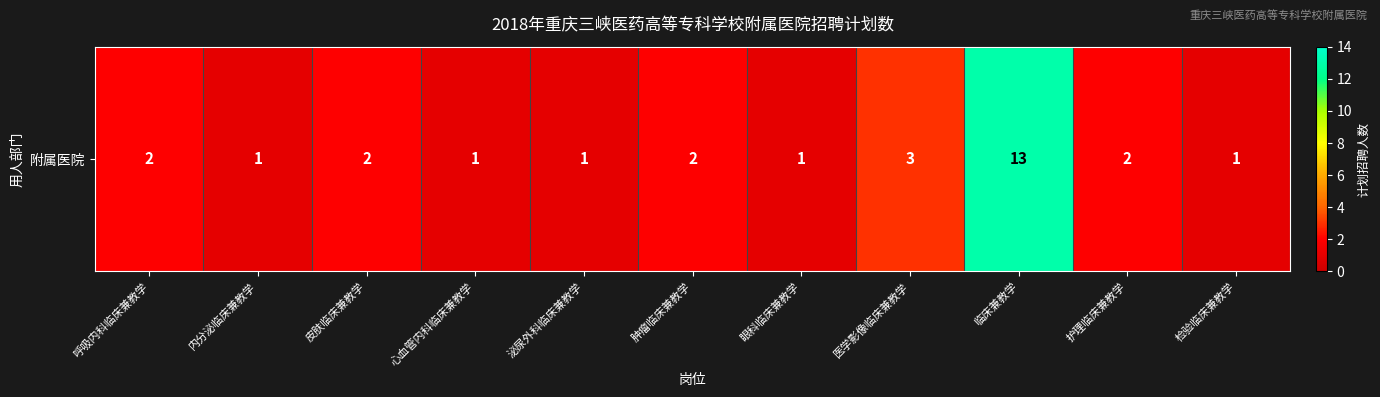

True or false: the data shows 3 at 医学影像临床兼教学.

True